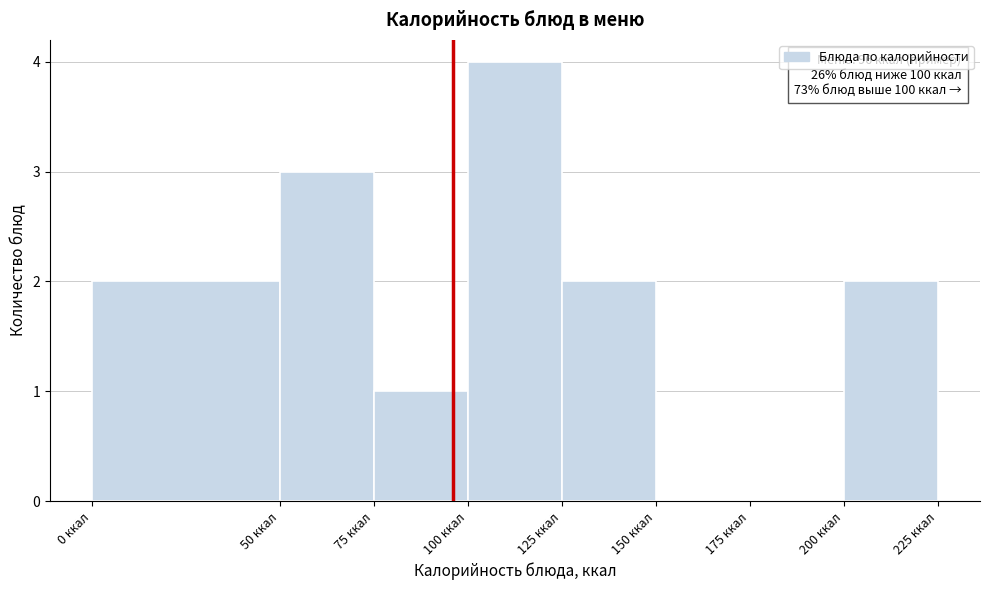

Over which range of the x-axis is the bar tallest?

100 to 125